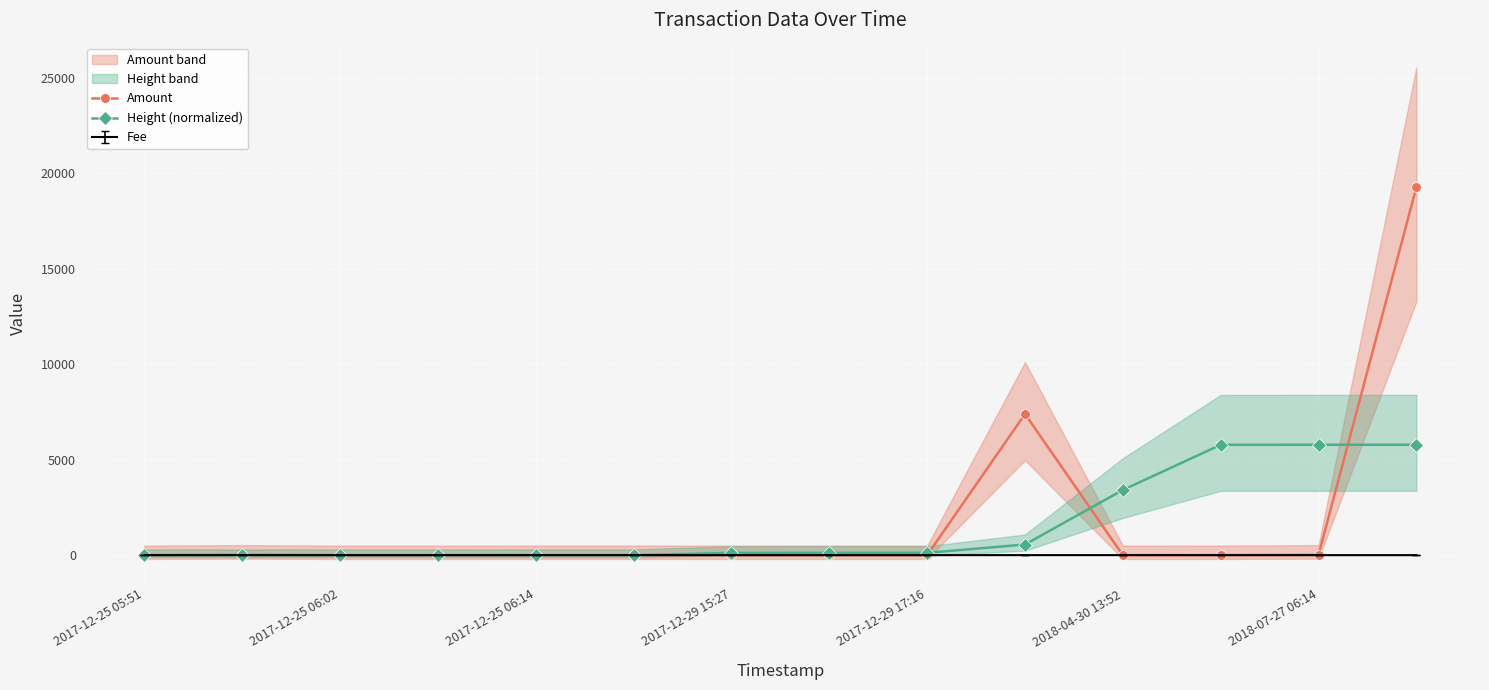

What is the spread (max minus min) of values at 9?

6831.6